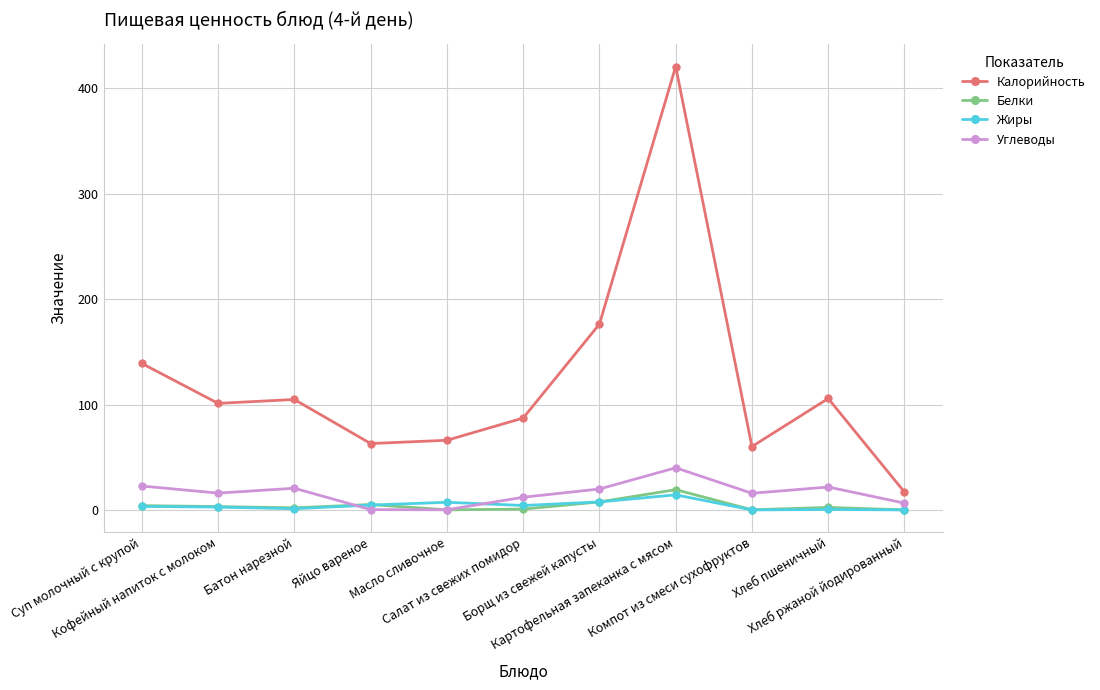

What is the maximum value for Калорийность?

420.8